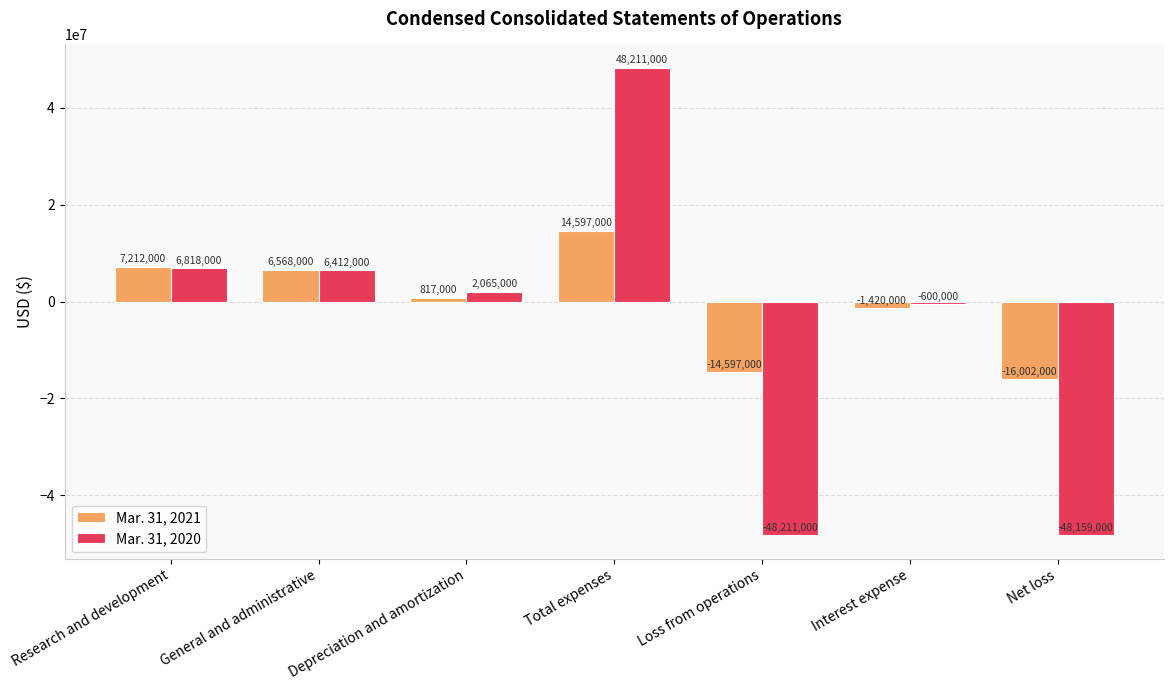

What is the label of the 3rd bar from the left?

Depreciation and amortization